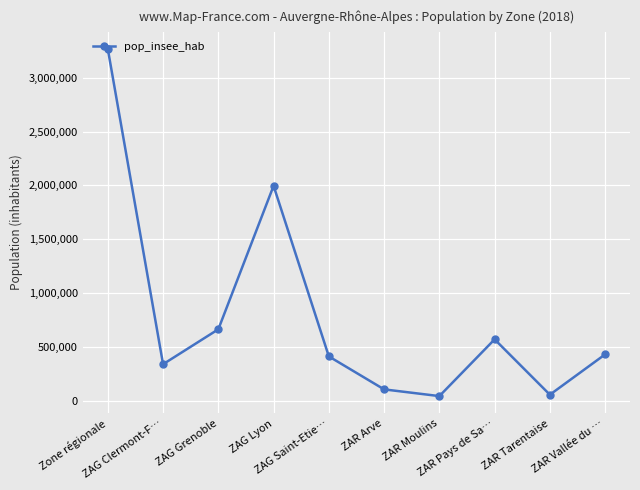

Is this an area chart (filled region under the line)?

No